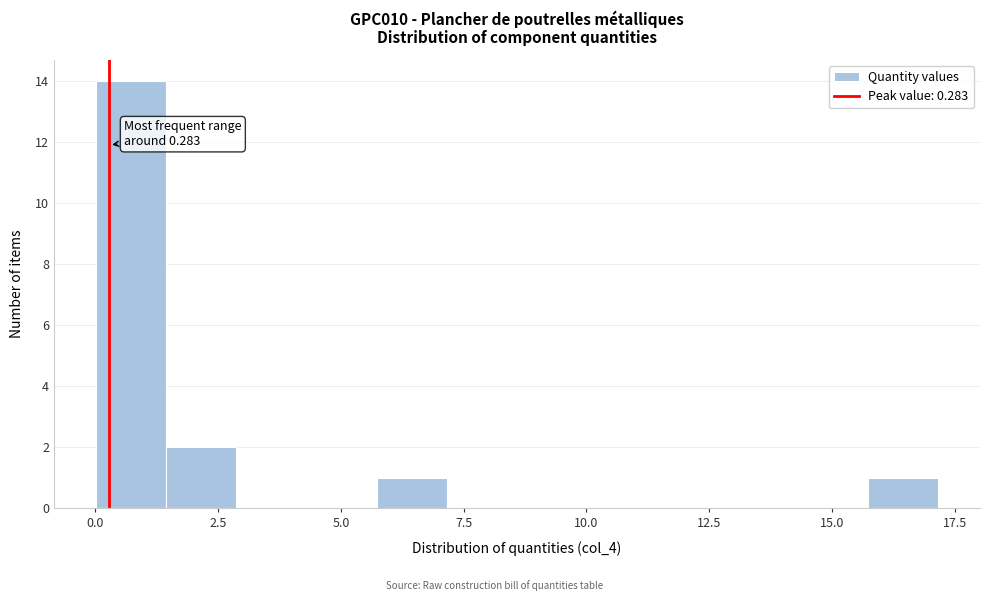

Around what value on the x-axis is the tallest bar? Give the approximate position of its centre, as read against the axis.

0.5